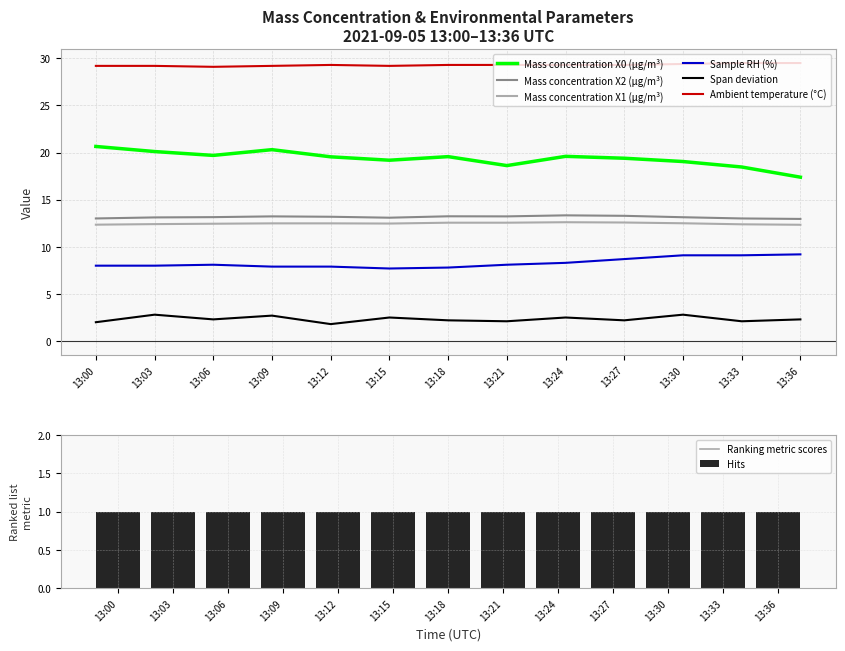

What is the value of the Mass concentration X1 (μg/m³) bar at the 7th from the left?

12.6